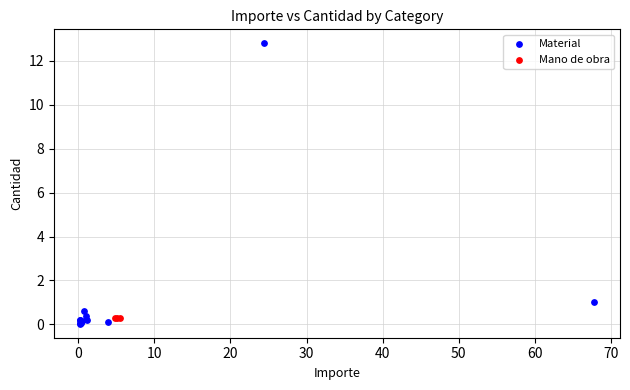

Which series contains the highest Y value?

Material